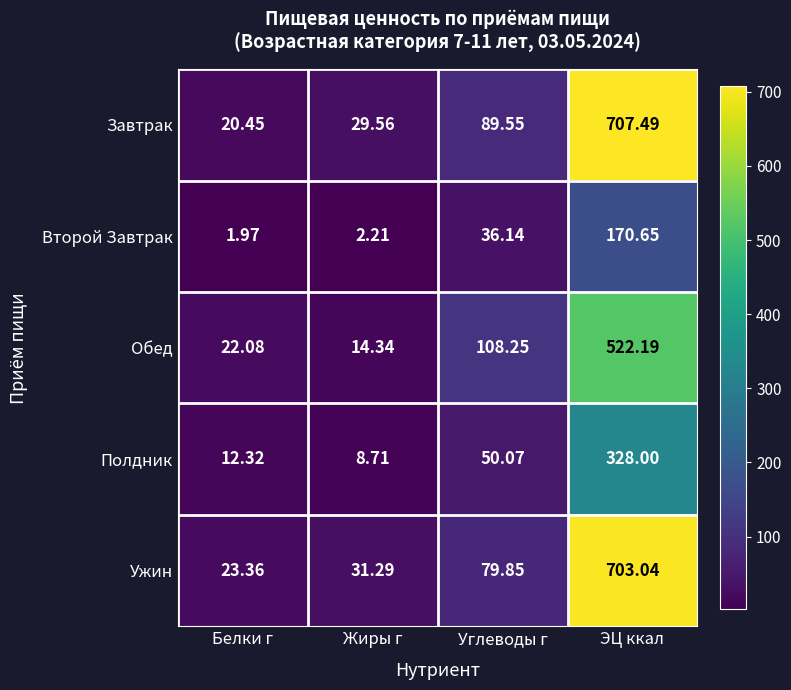

How many distinct data groups are displayed?

5